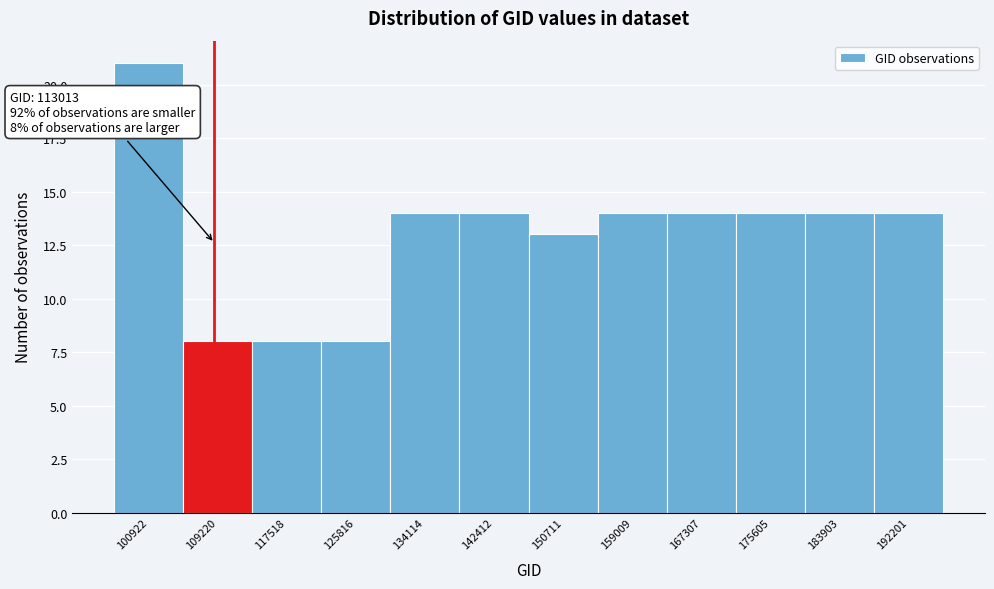

Reading left to right, what are all the values shown in this chart?

21	8	8	8	14	14	13	14	14	14	14	14